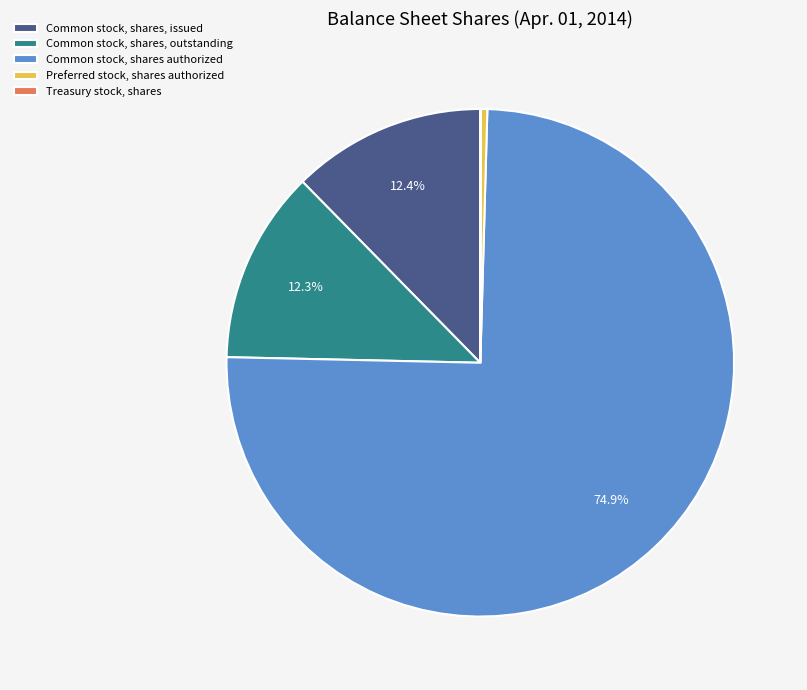

Between Preferred stock, shares authorized and Common stock, shares authorized, which is larger?

Common stock, shares authorized